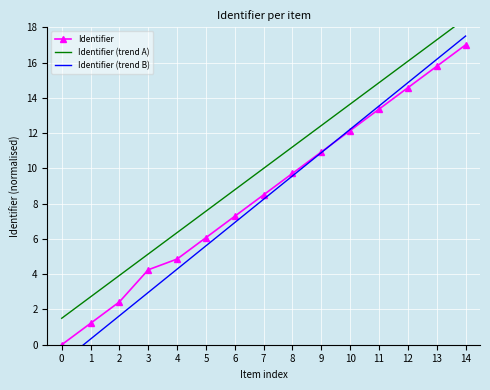

What is the difference between the Identifier (trend B) values at 0 and 12?

15.9